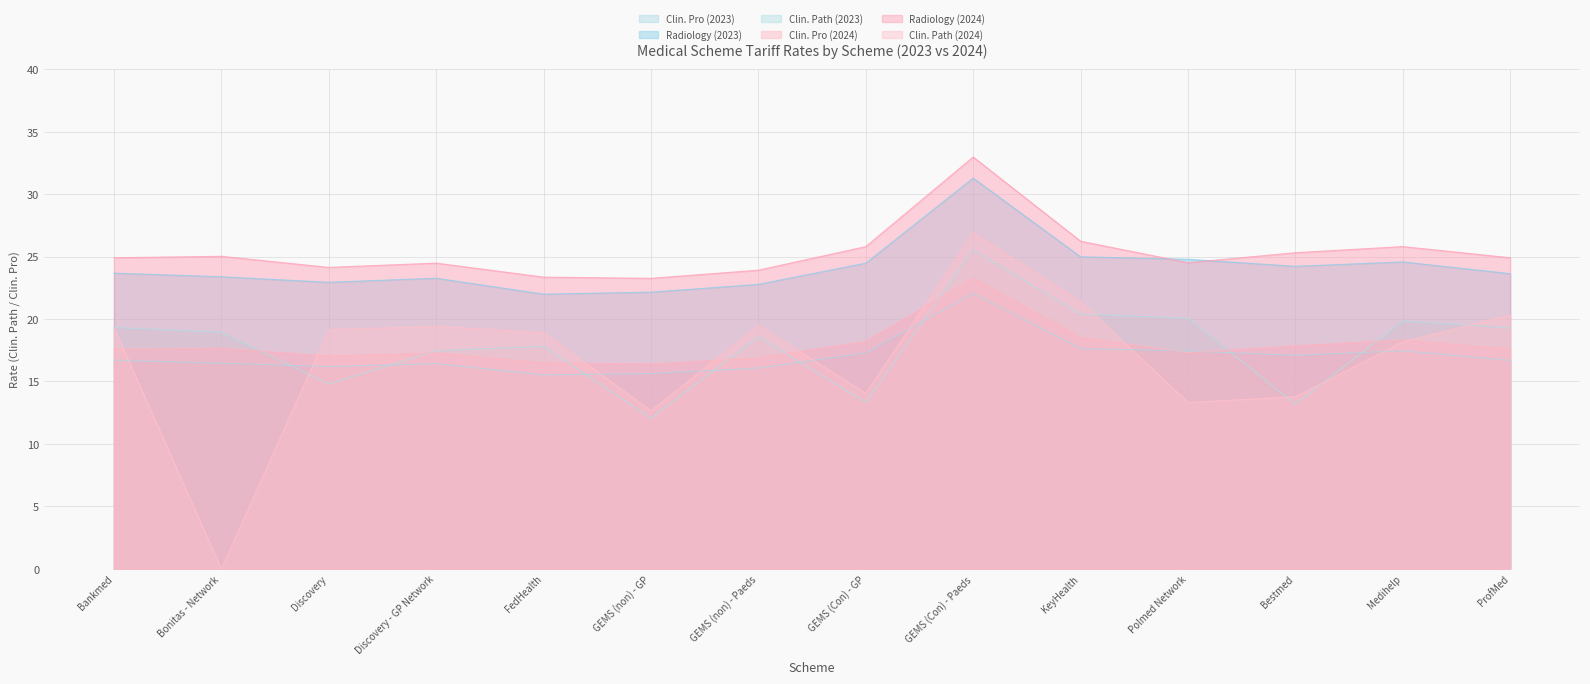

True or false: Clin. Pro (2024) and Radiology (2023) cross at least once.

False